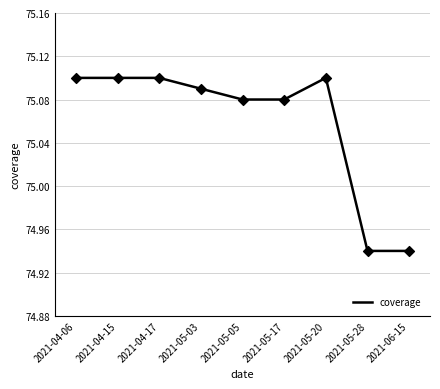

Which has a higher value, 2021-05-03 or 2021-04-17?

2021-04-17